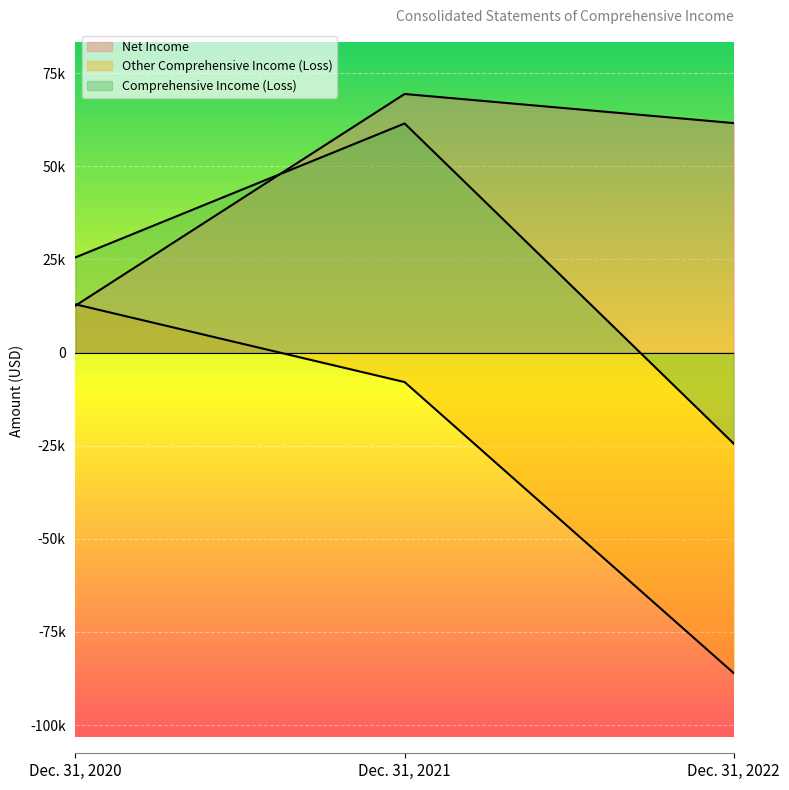

Is it true that Net Income equals 12601 at Dec. 31, 2020?

True